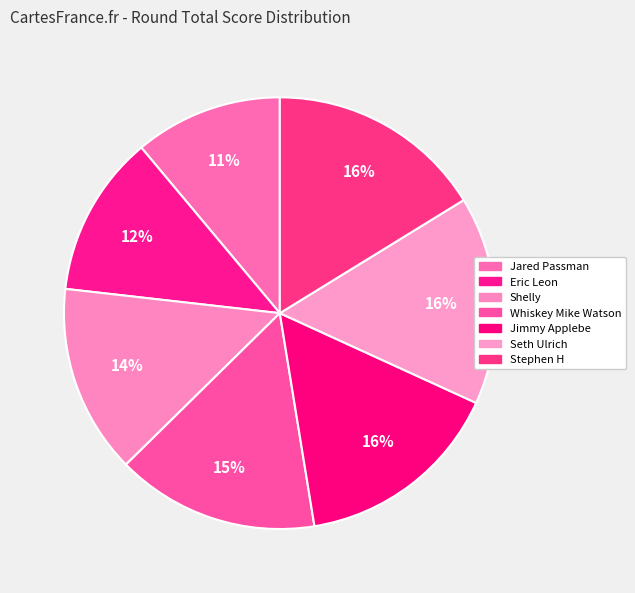

To the nearest percent, what is the difference between the largest and smallest slice percentages?

5%